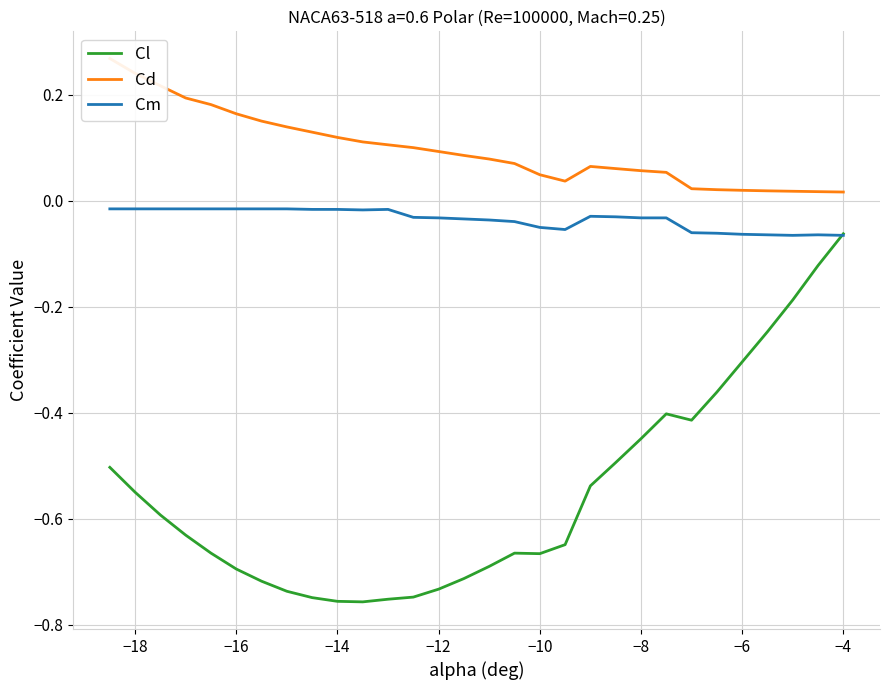

True or false: Cd and Cm cross at least once.

False